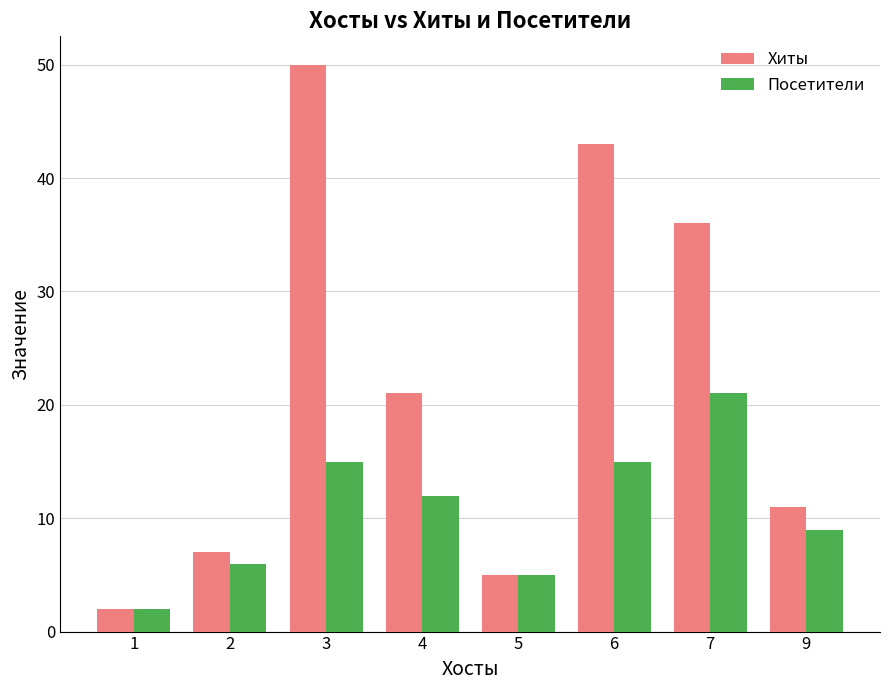

Reading right to left, list all the values displayed in this chart.

Хиты: 11	36	43	5	21	50	7	2
Посетители: 9	21	15	5	12	15	6	2